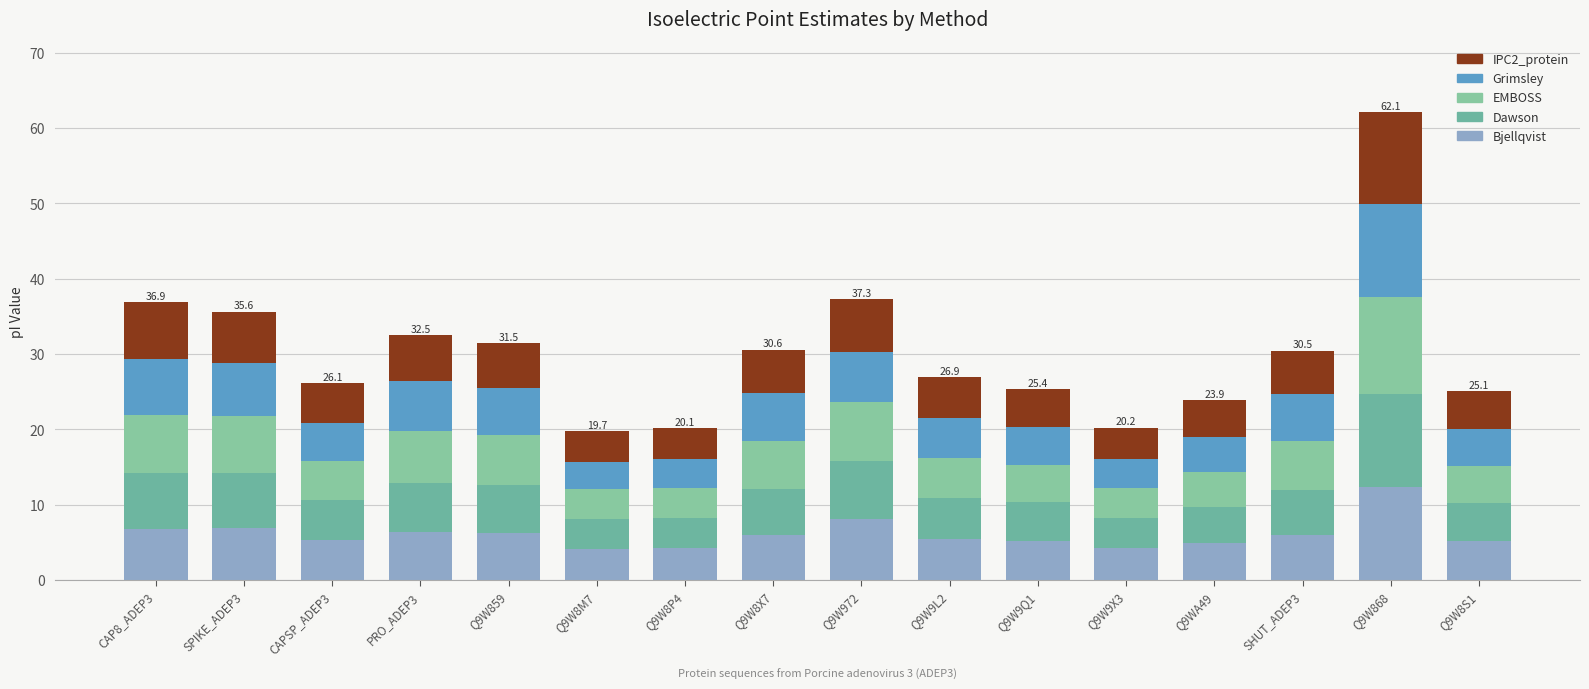

What is the total value across all series at Q9W9X3?

20.2